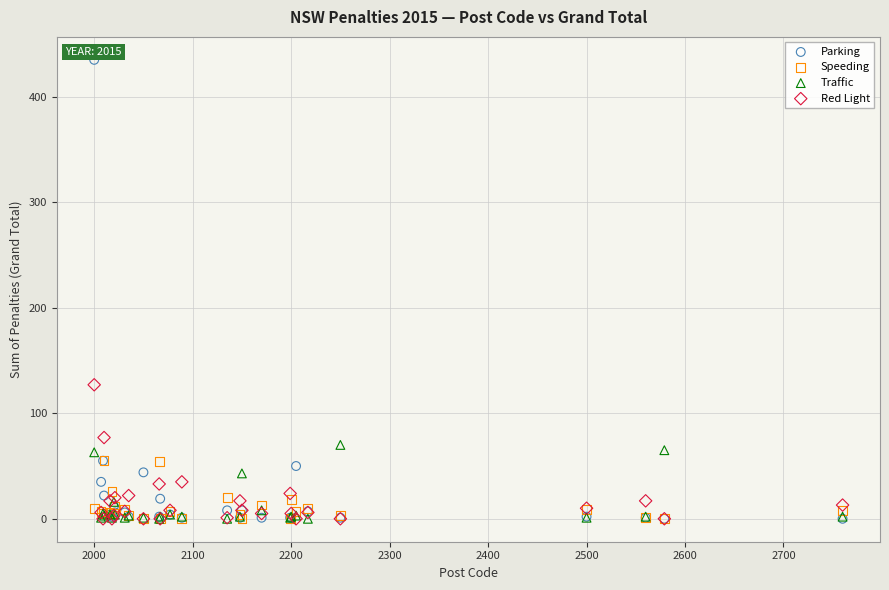

Across all series, what Y value is closest to 217?

127